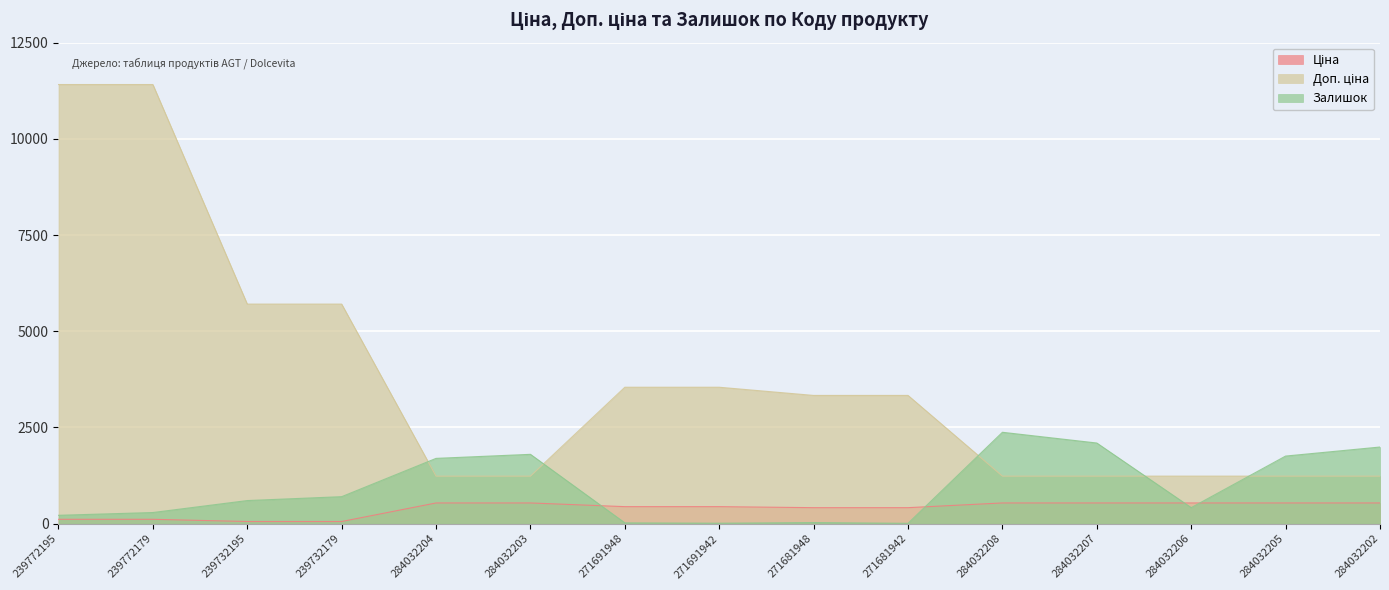

Reading left to right, list all the values displayed in this chart.

Ціна: 114.1	114.1	57.0	57.0	539.0	539.0	443.1	443.1	416.6	416.6	539.0	539.0	539.0	539.0	539.0
Доп. ціна: 11410.0	11410.0	5705.0	5705.0	1235.4	1235.4	3545.0	3545.0	3332.5	3332.5	1235.4	1235.4	1235.4	1235.4	1235.4
Залишок: 218.0	290.0	601.0	702.0	1697.0	1802.0	22.0	13.0	30.0	10.0	2375.0	2096.0	417.0	1757.0	1992.0